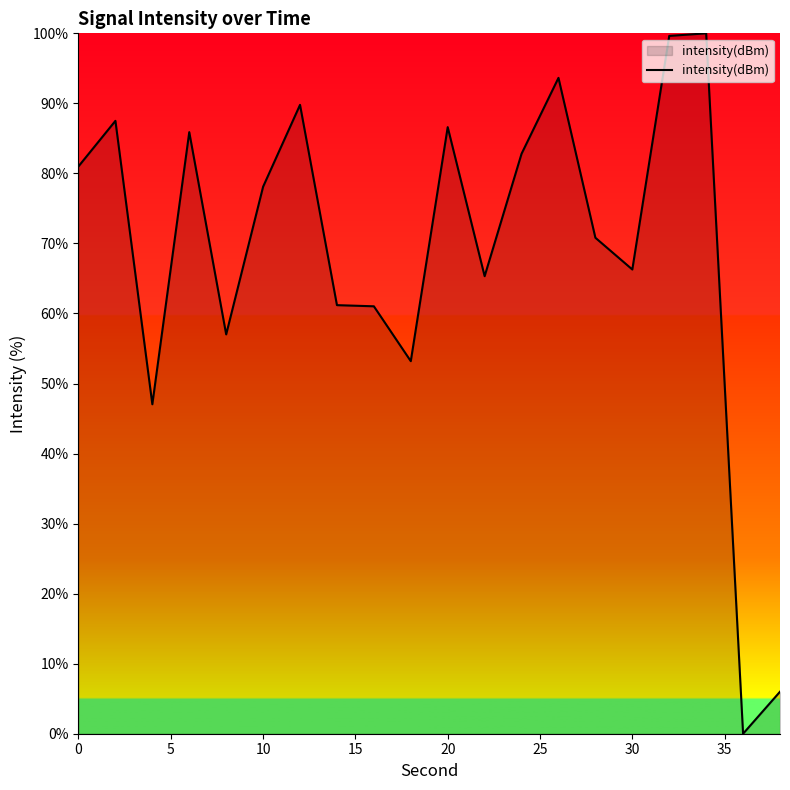

What is the greatest value displayed?

100.0